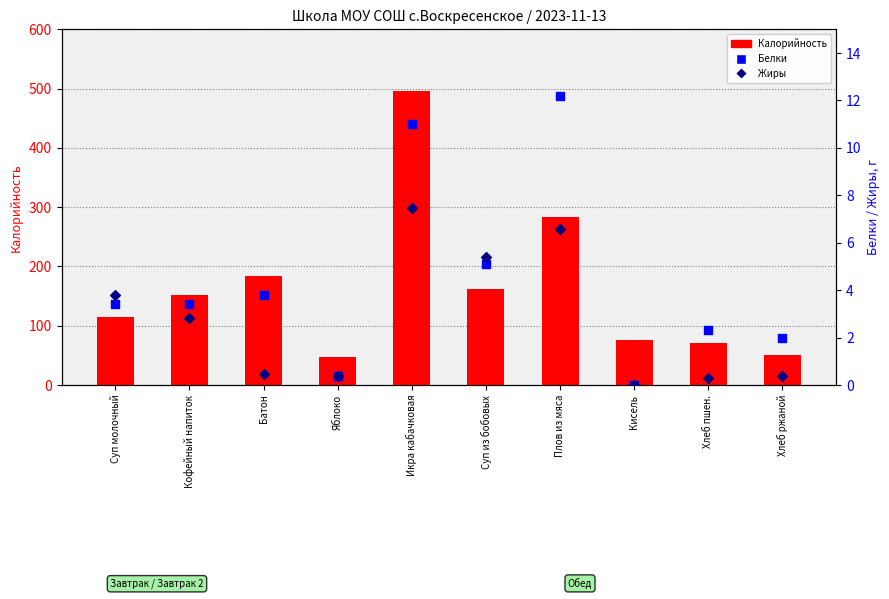

Is the value of Белки at Яблоко greater than the value of Жиры at Икра кабачковая?

No